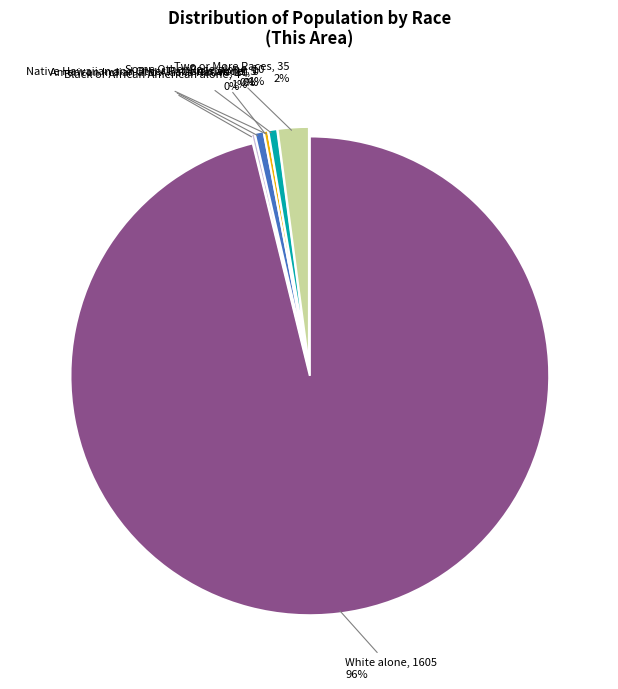

How many slices are in this pie chart?

7